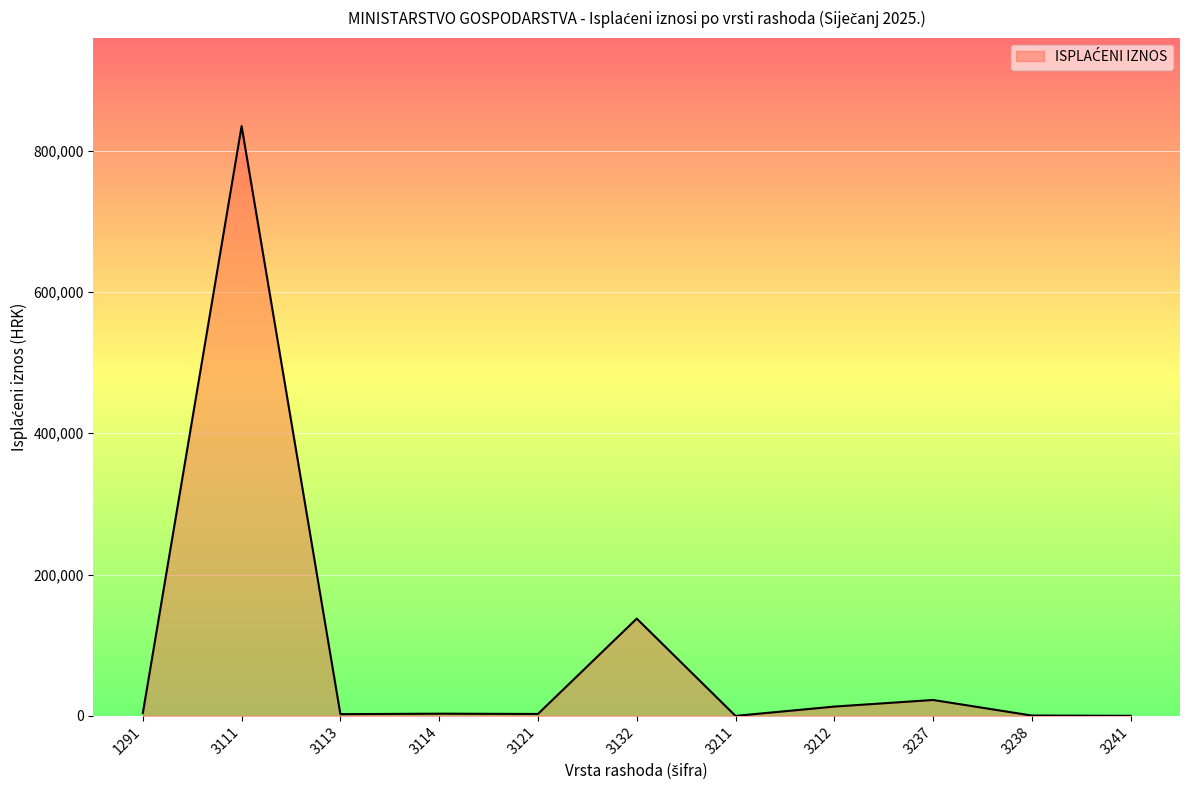

Is it true that the value at 3111 is 516965.3?

False